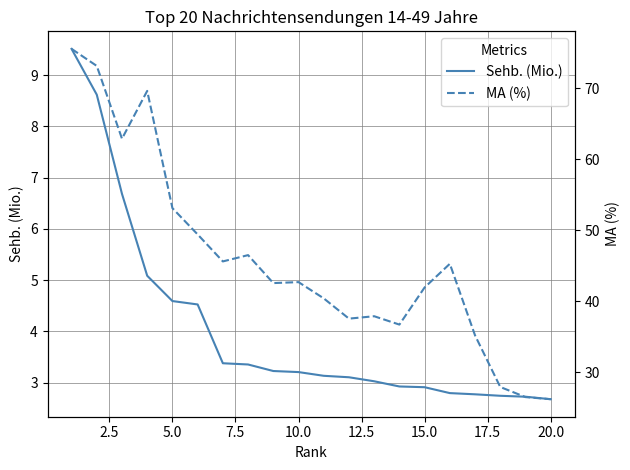

What is the highest value of the MA (%) series?

75.6